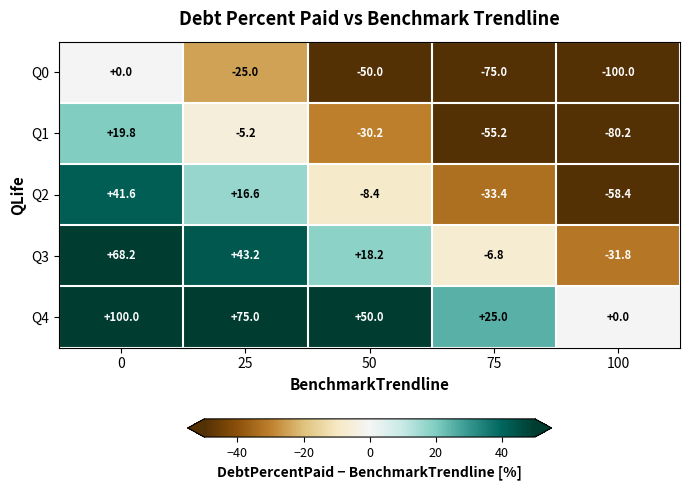

What is the sum of the Q0 values at 50 and 0?

-50.0